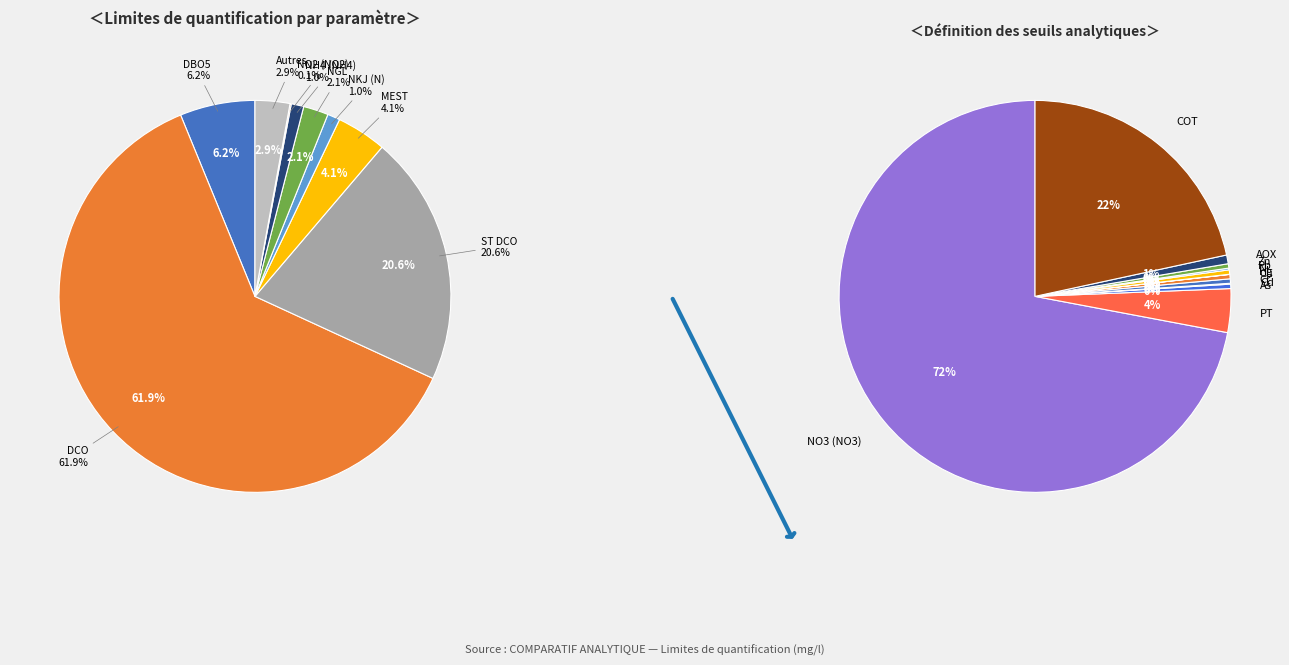

How many segments does this pie chart have?

20